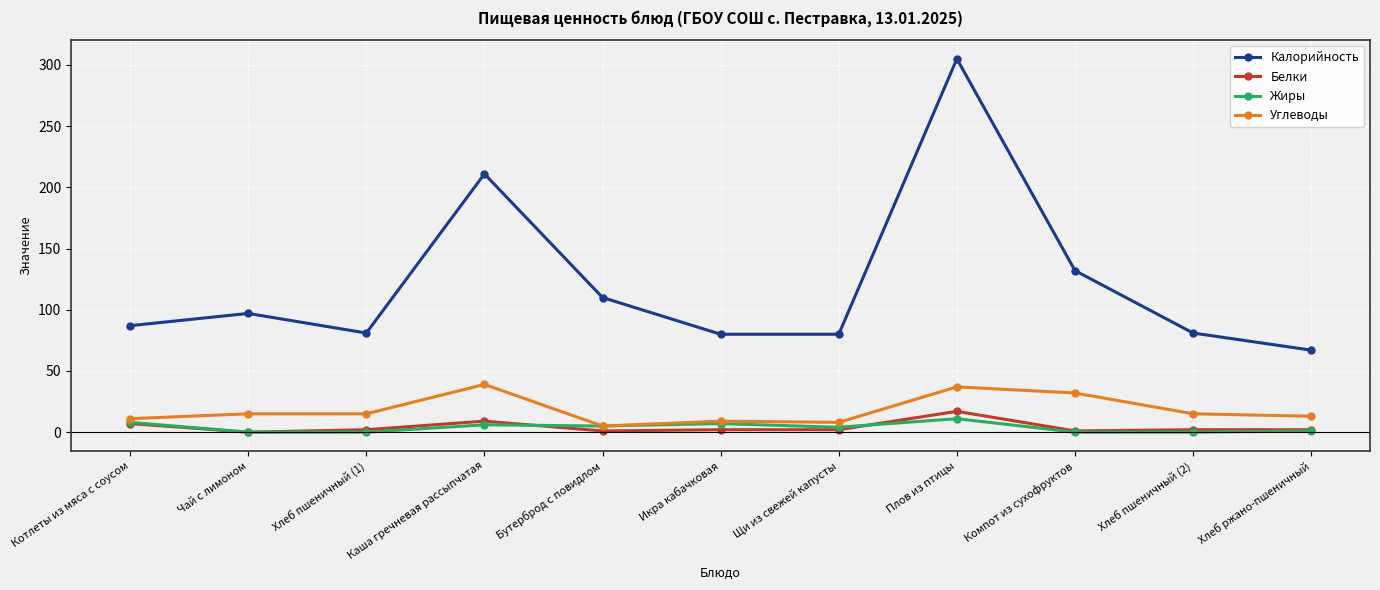

At which category does Белки reach its first local peak?

Каша гречневая рассыпчатая